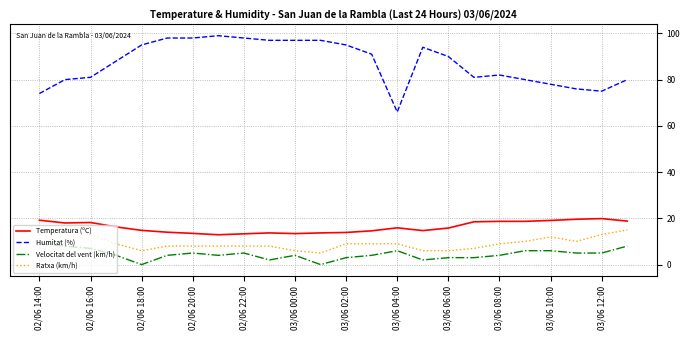

How many lines are shown in the chart?

4